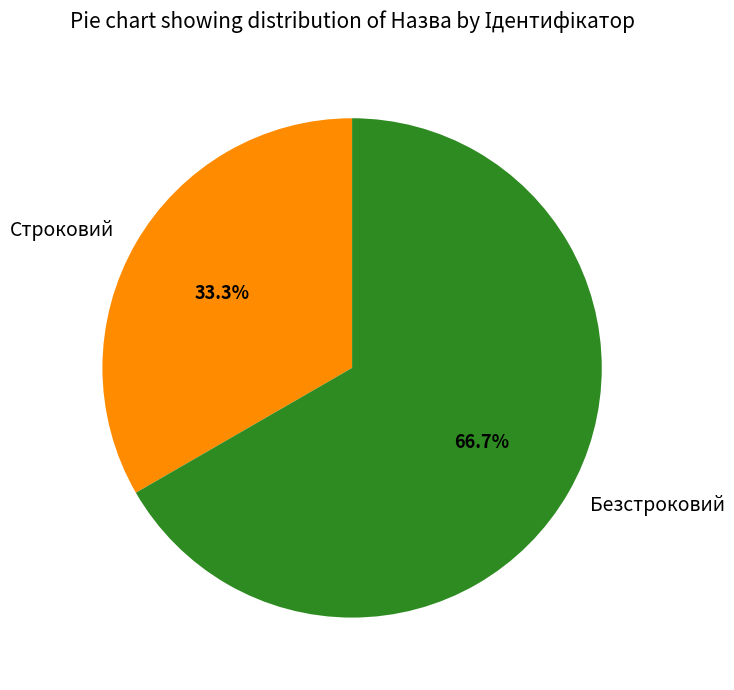

The Строковий slice represents 25% of the pie. True or false?

False